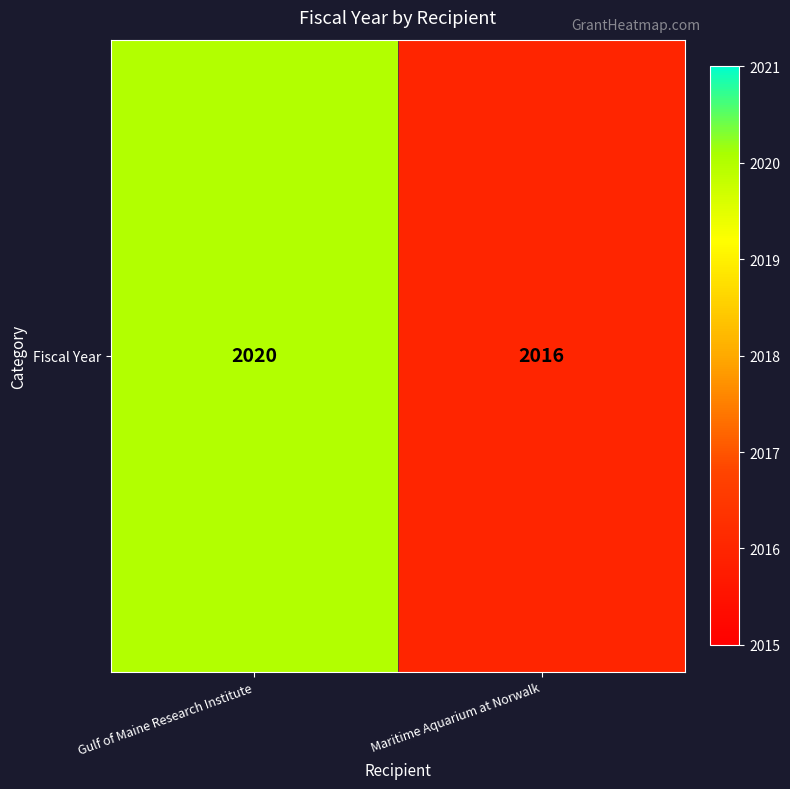

Rank the categories by value from lowest to highest.

Maritime Aquarium at Norwalk, Gulf of Maine Research Institute